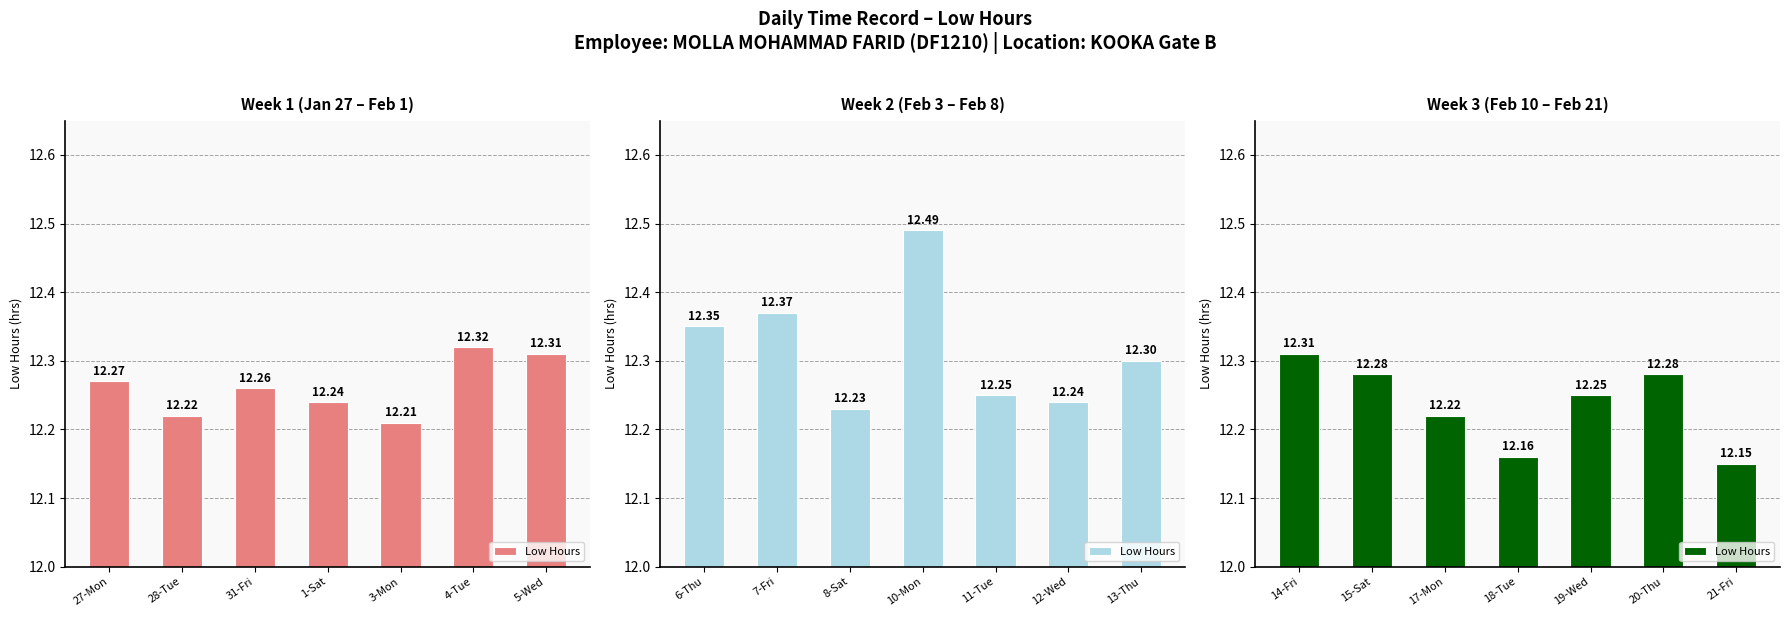

True or false: the data shows 4.9 at 15-Sat.

False